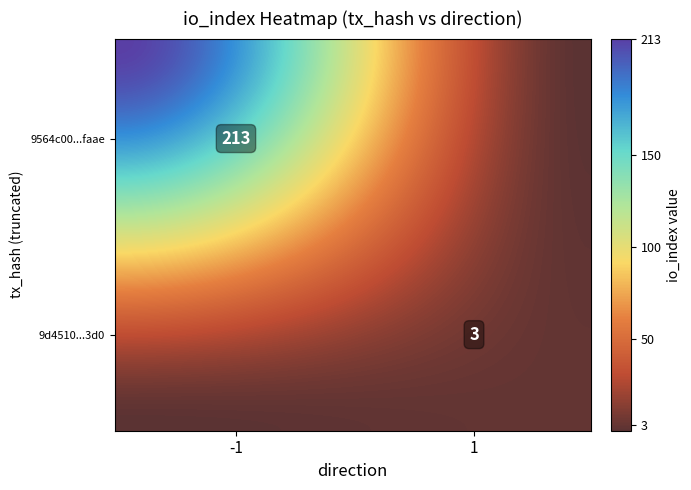

What is the greatest value displayed?

213